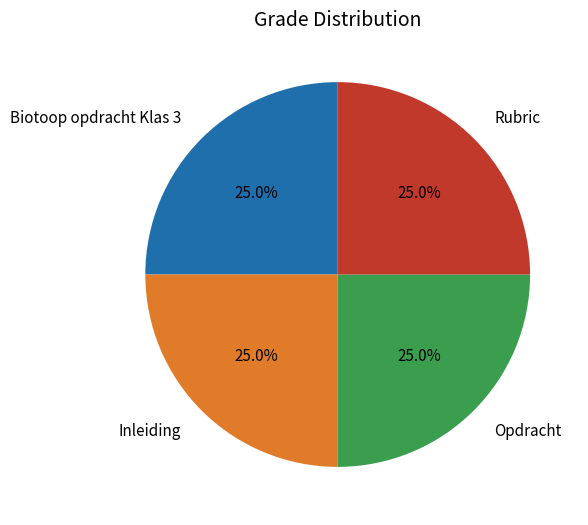

Is Biotoop opdracht Klas 3 the majority of the pie?

No